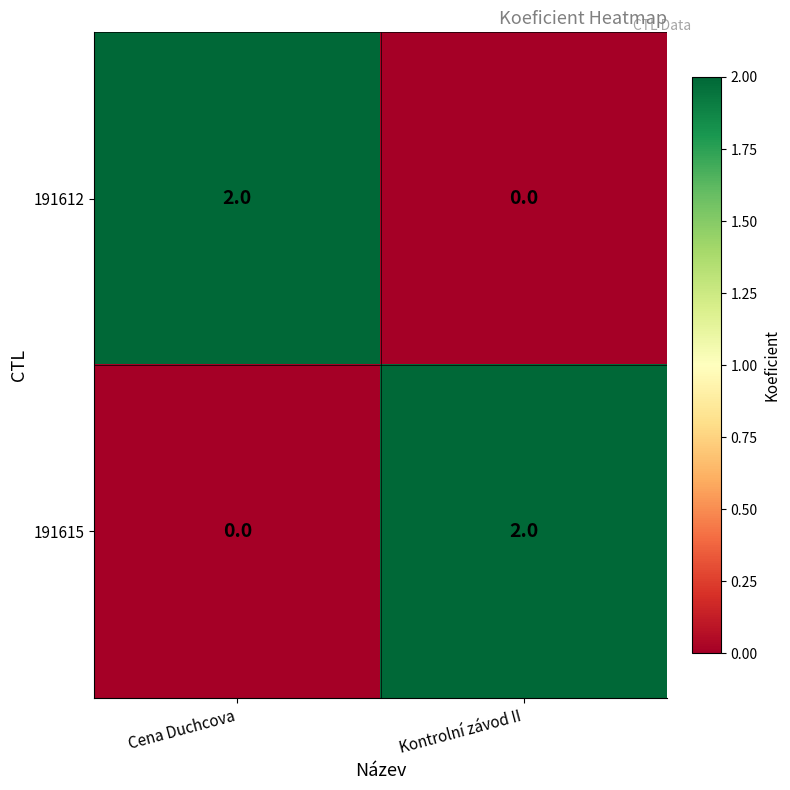

Count the number of data series in this chart.

2